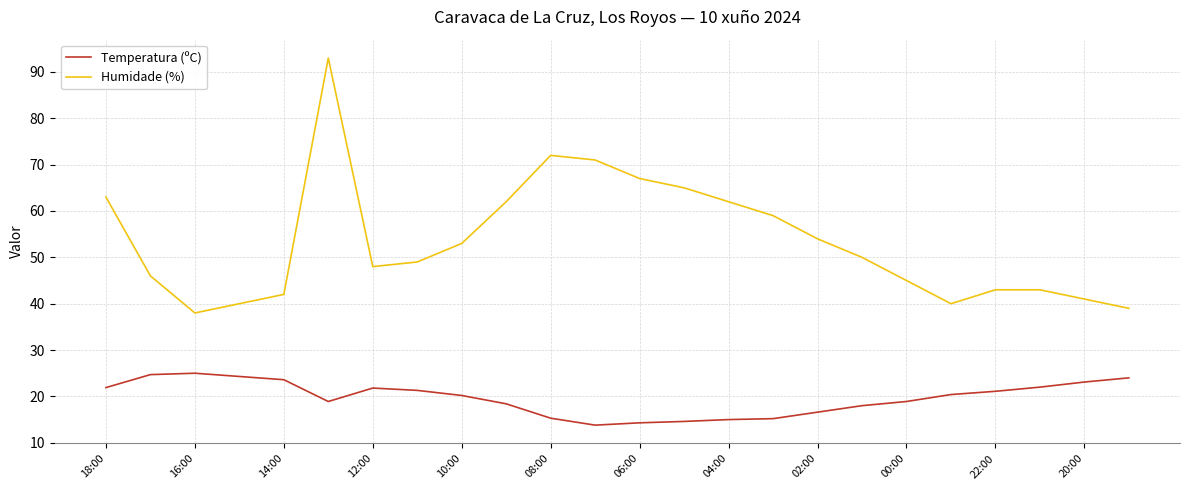

Rank the series by their maximum value, from highest to lowest.

Humidade (%), Temperatura (ºC)